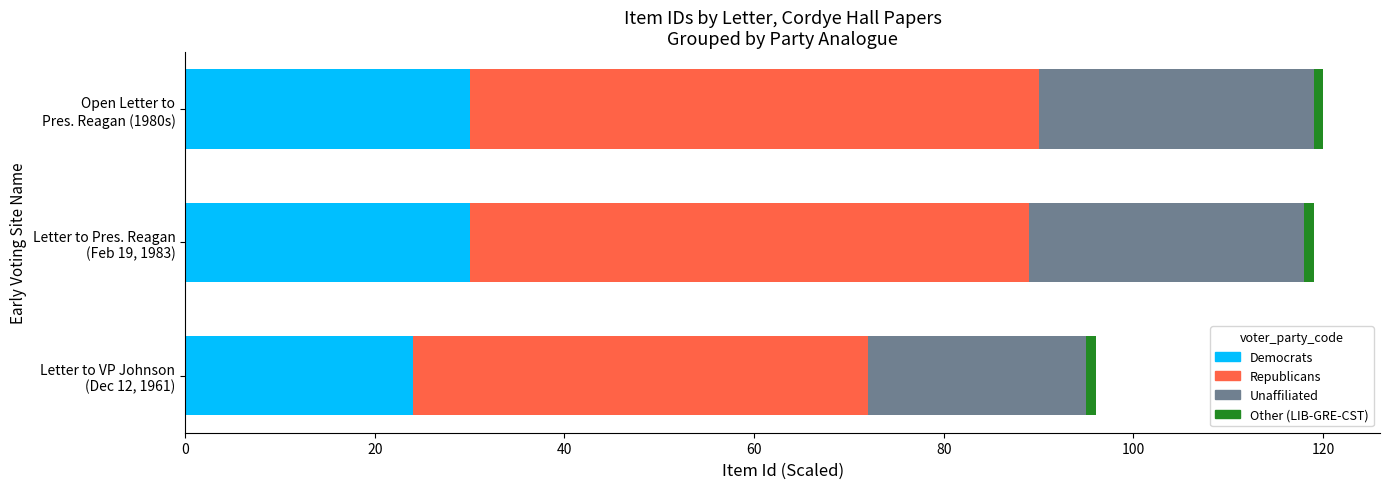

How many Democrats values are between 24 and 30?

3